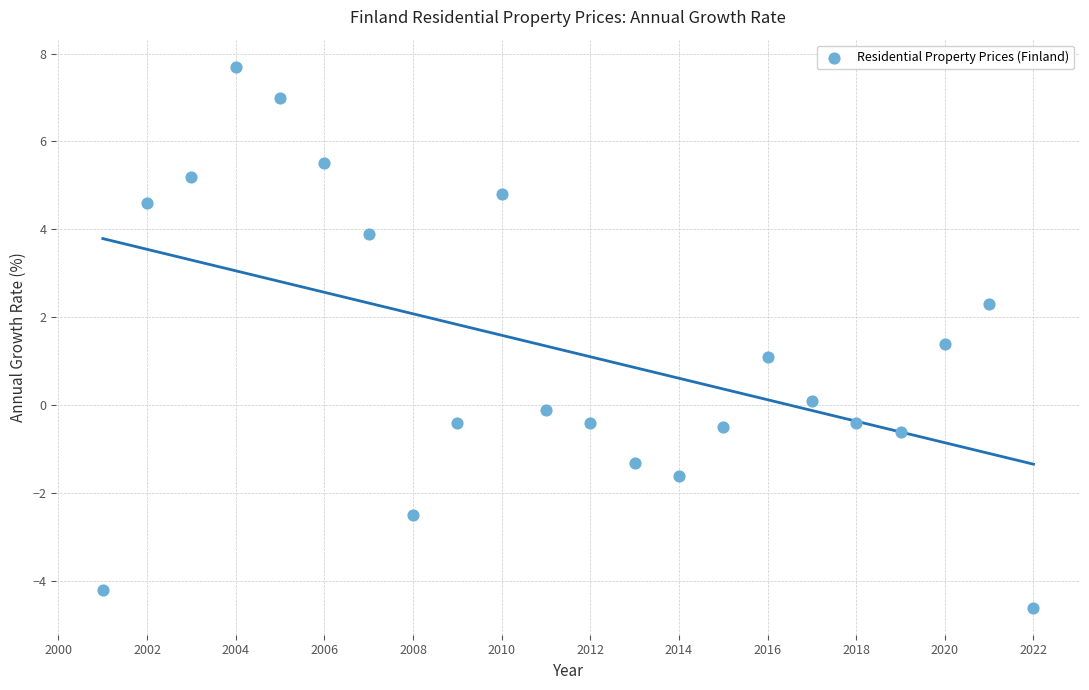

What is the range of Y values (max minus min)?

12.3